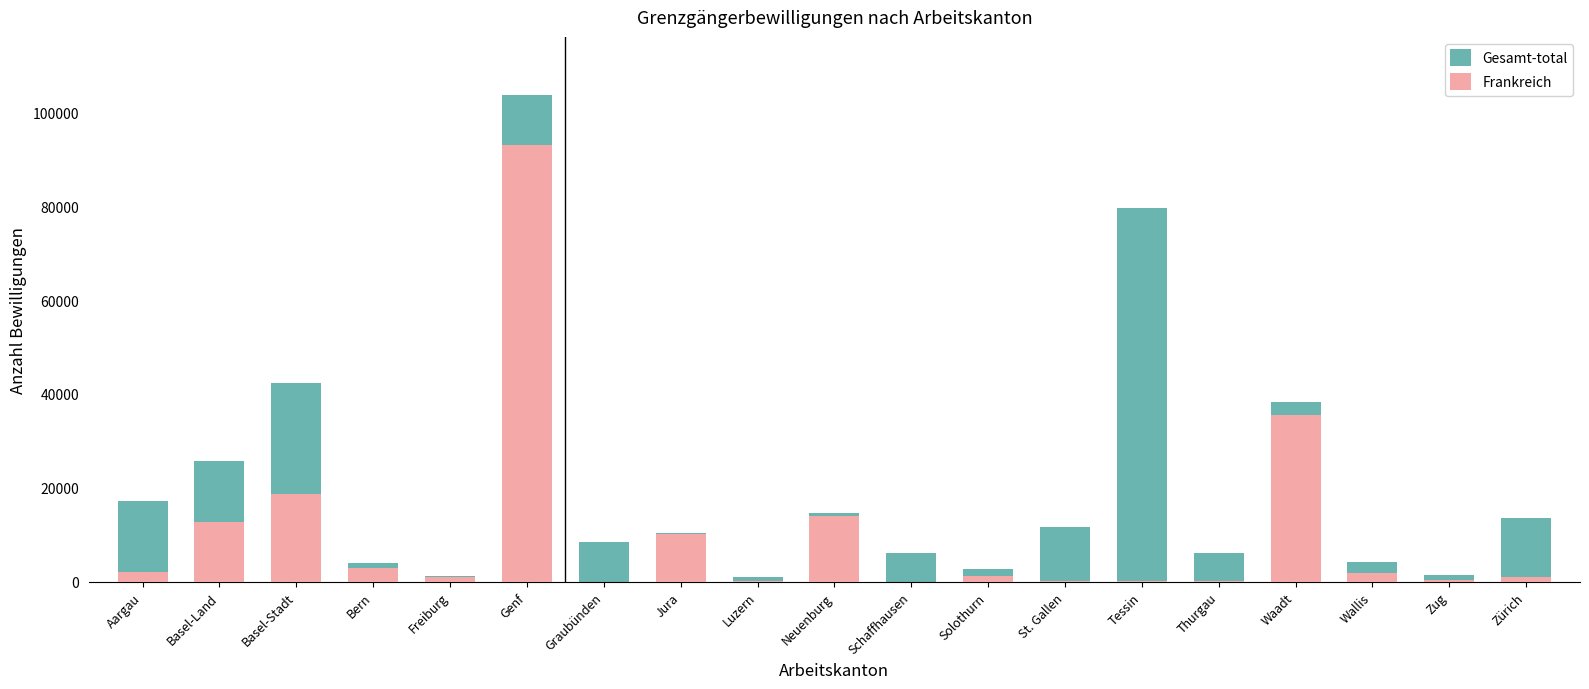

Between Basel-Stadt and Bern, which is larger?

Basel-Stadt